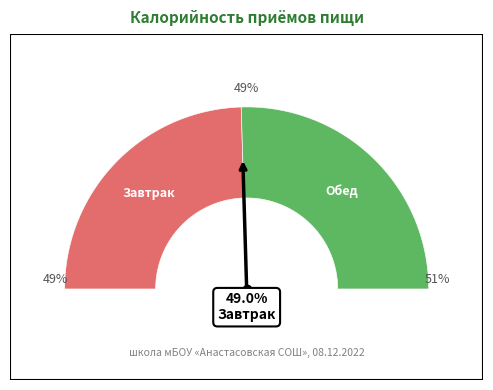

To the nearest percent, what is the combined percentage of Завтрак and Обед?

100%